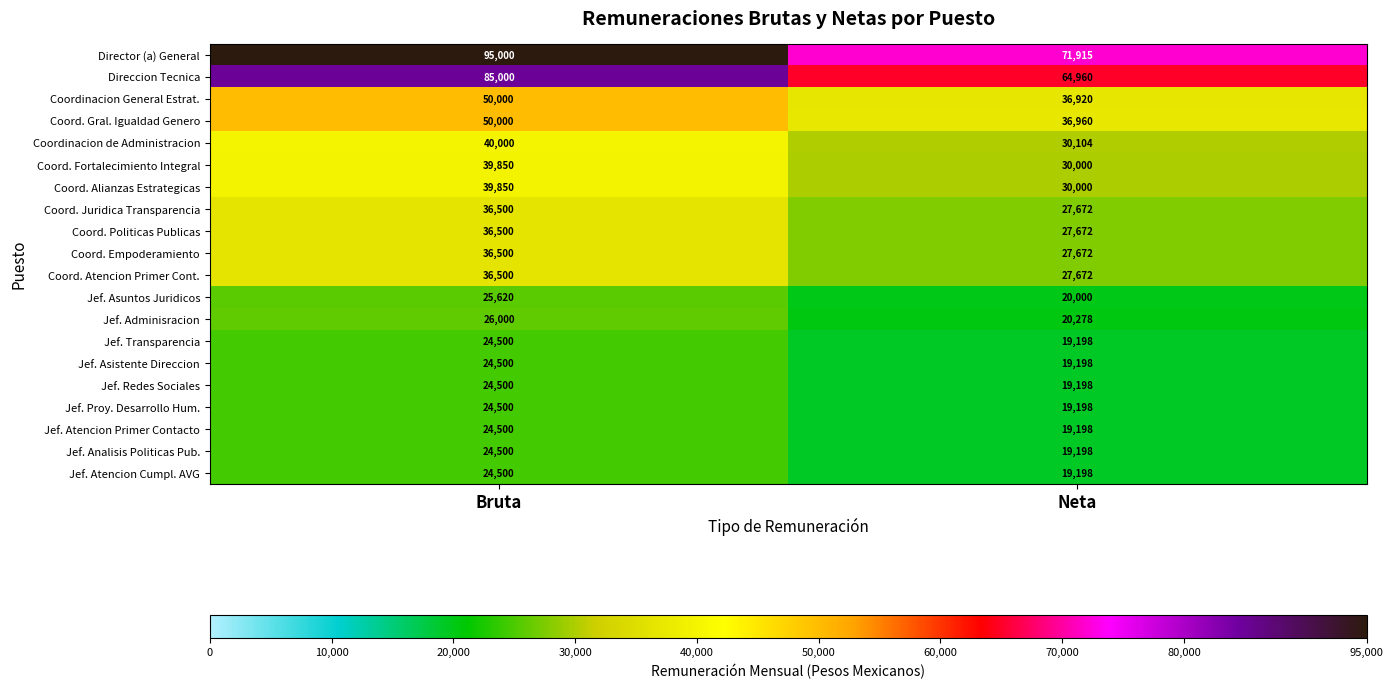

At how many categories does at least one series exceed 74167?

1